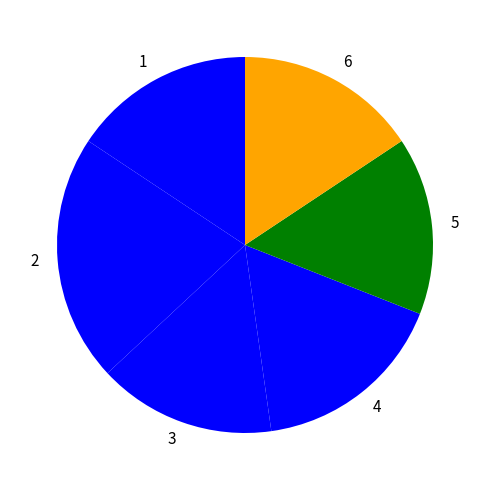

True or false: 3 accounts for 15% of the total.

True